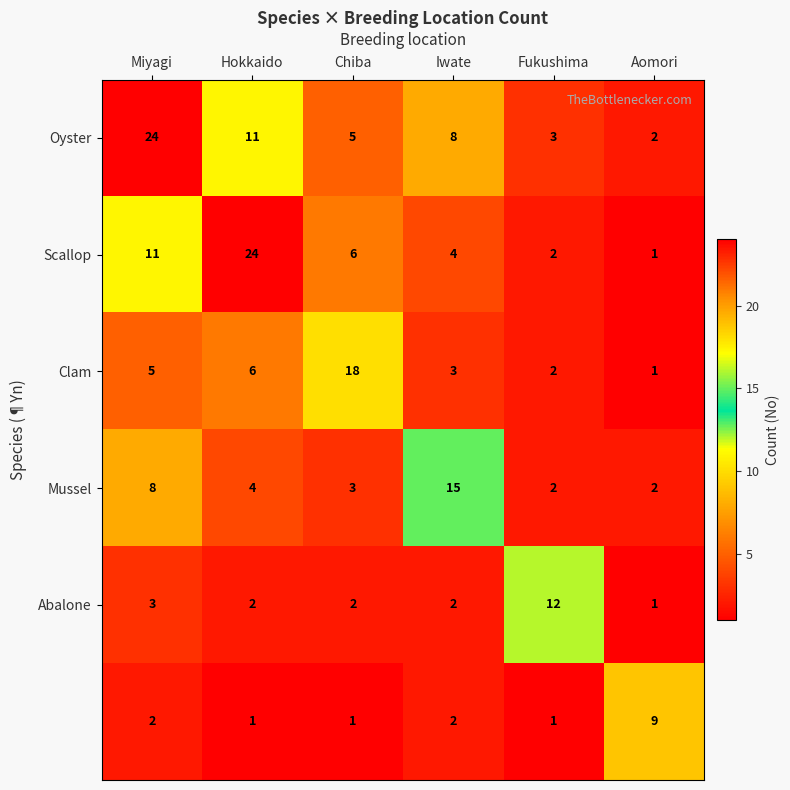

At how many categories does at least one series exceed 14?

4